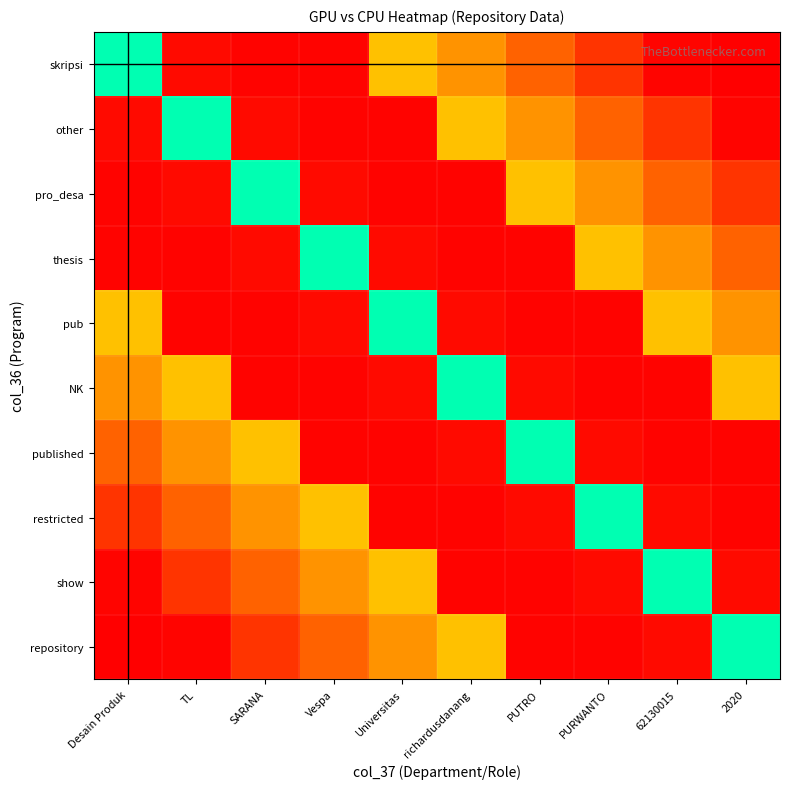

Which series has the largest range (max minus min)?

skripsi